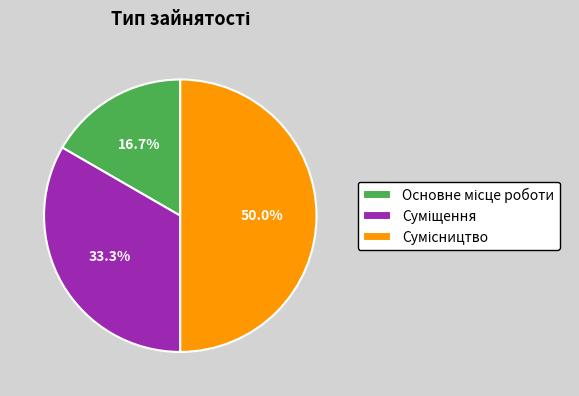

Is it true that Основне місце роботи is 3% of the pie?

False